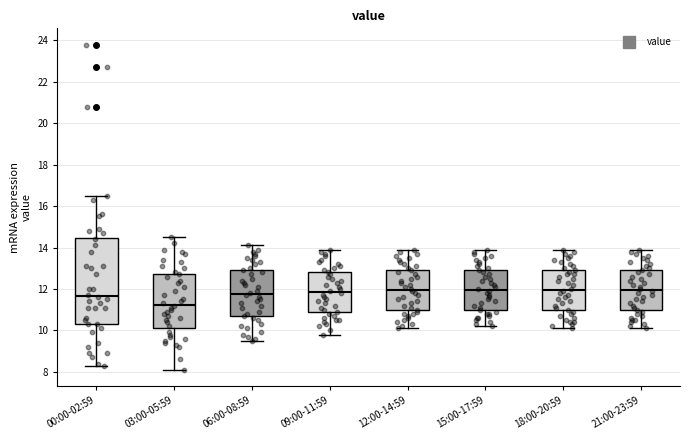

Which box has the lowest median line?

03:00-05:59